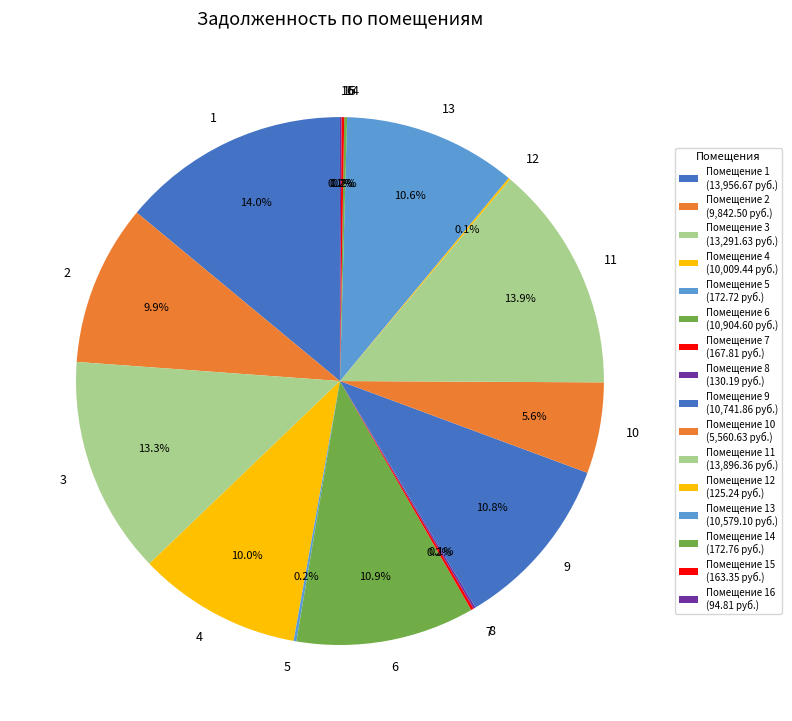

Does 9 represent more than half of the total?

No